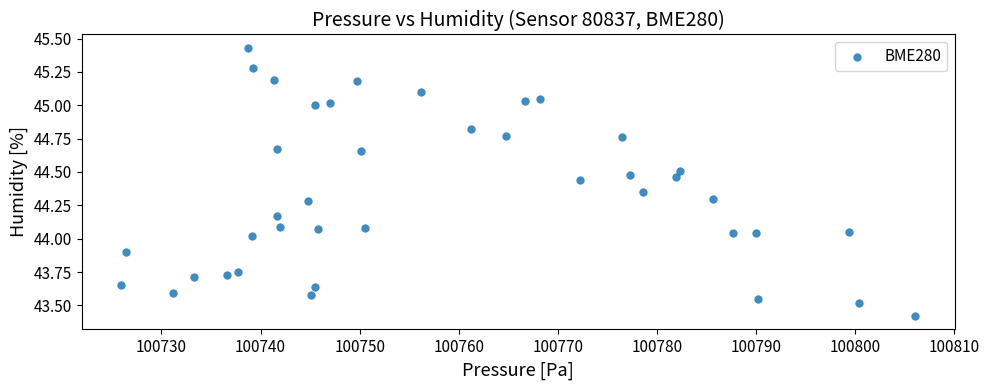

What is the range of X values (max minus min)?

80.1